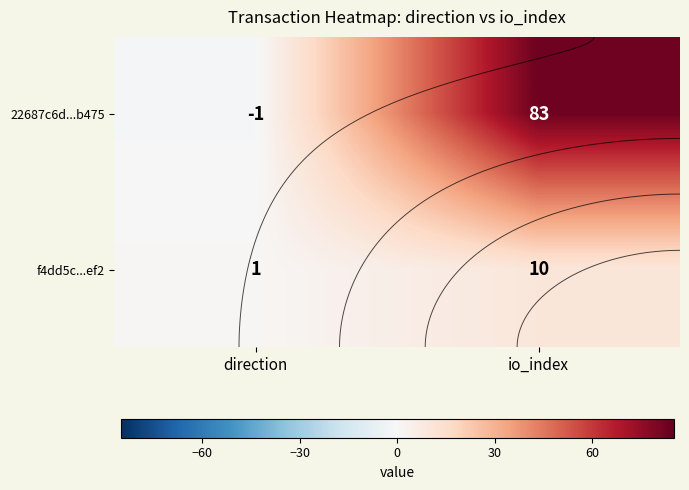

Where is 22687c6d...b475 nearest to the value 41?

direction